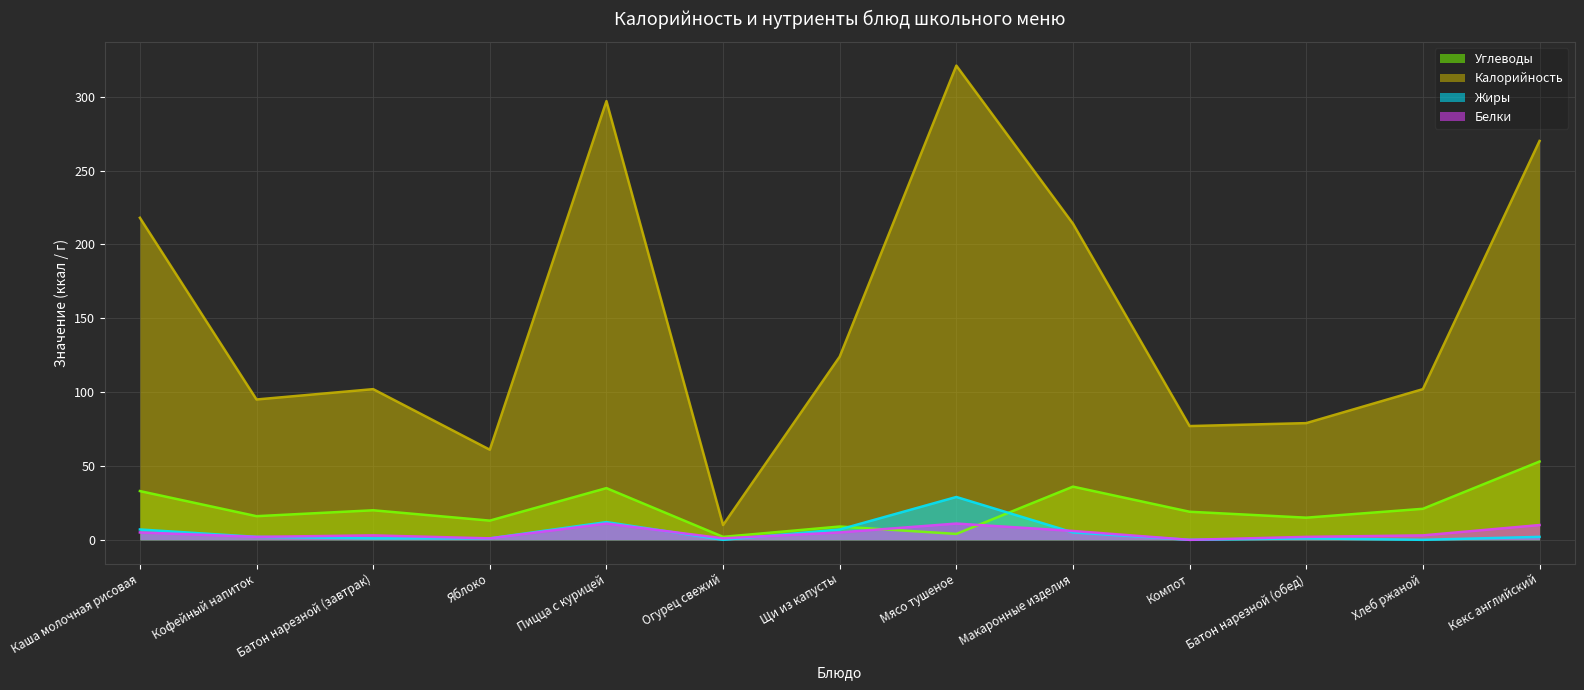

True or false: Жиры and Калорийность intersect in this chart.

False